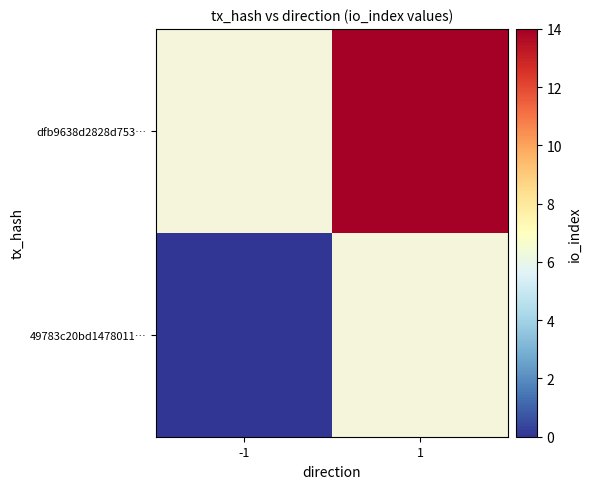

Rank the series by their maximum value, from lowest to highest.

49783c20bd1478011…, dfb9638d2828d753…